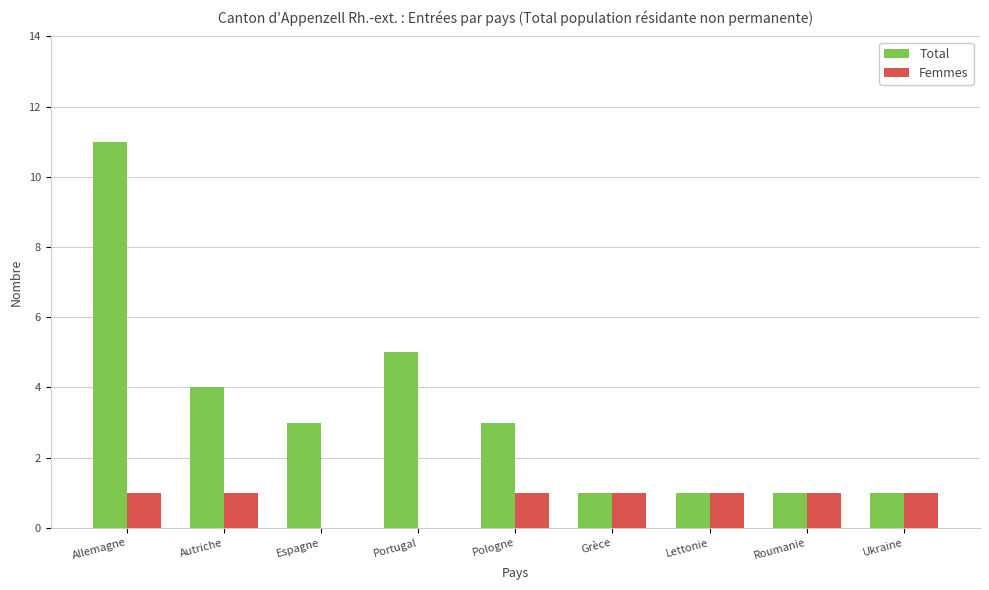

At which category does the chart reach its peak across all series?

Allemagne